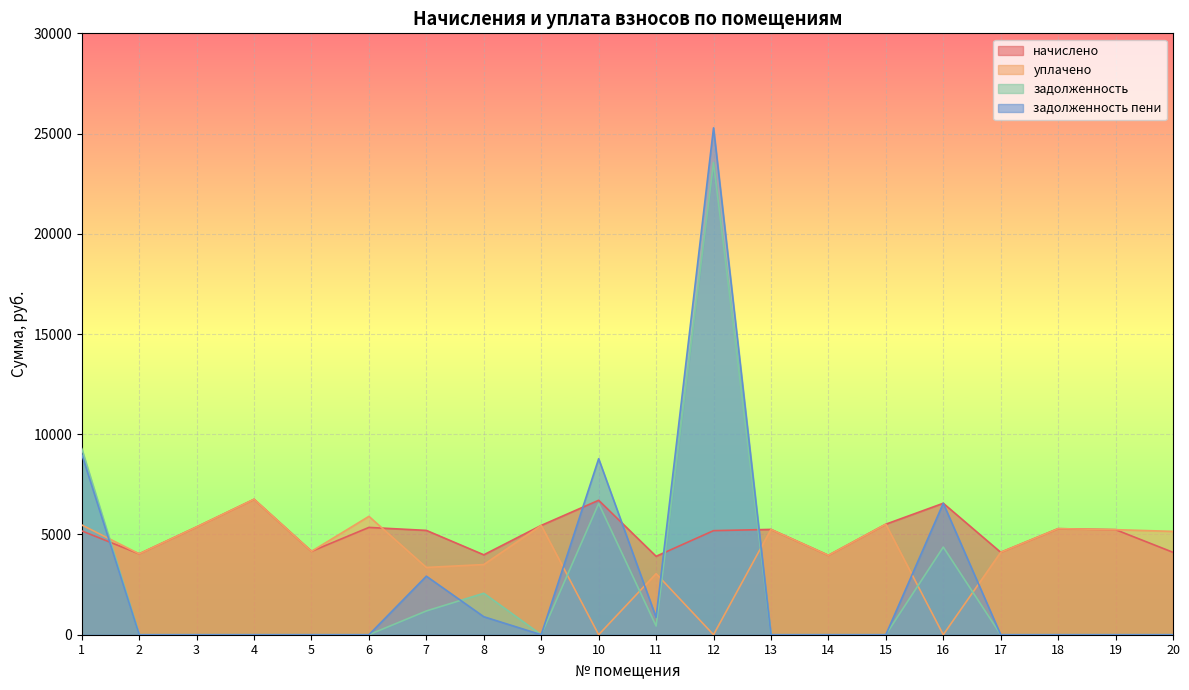

What is the difference between the highest and lowest values at 20?

5154.5